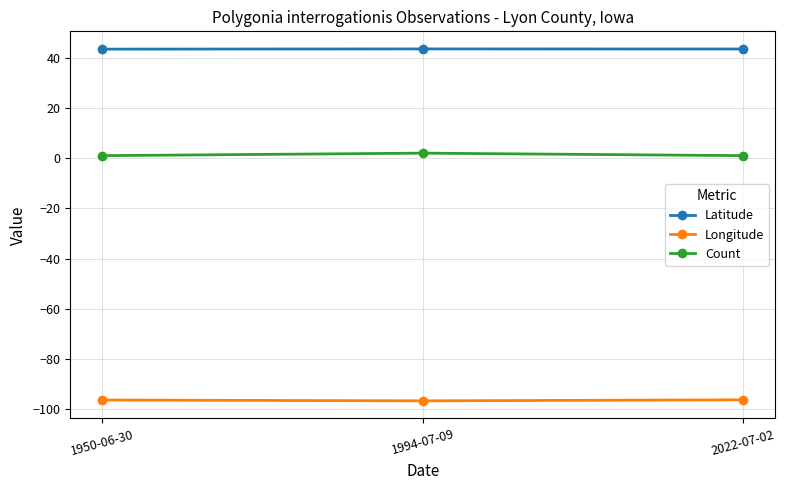

What is the highest value of the Count series?

2.0